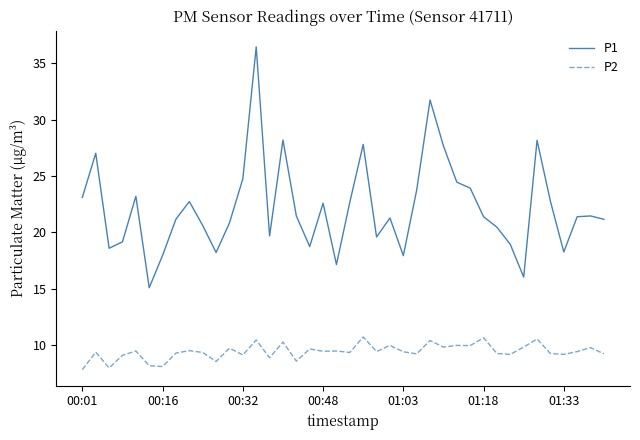

What is the lowest value of the P2 series?

7.8